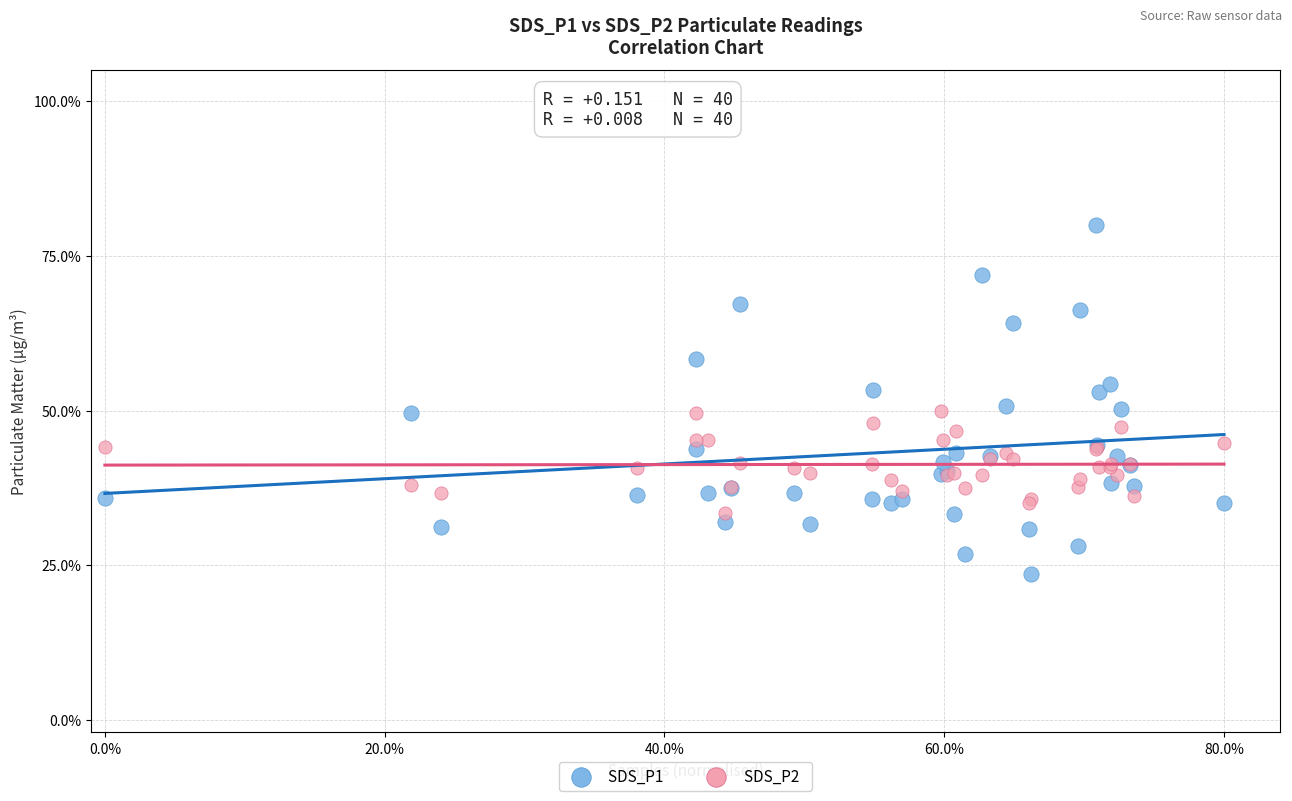

What is the X range (max minus min) for the scatter plot?

0.8